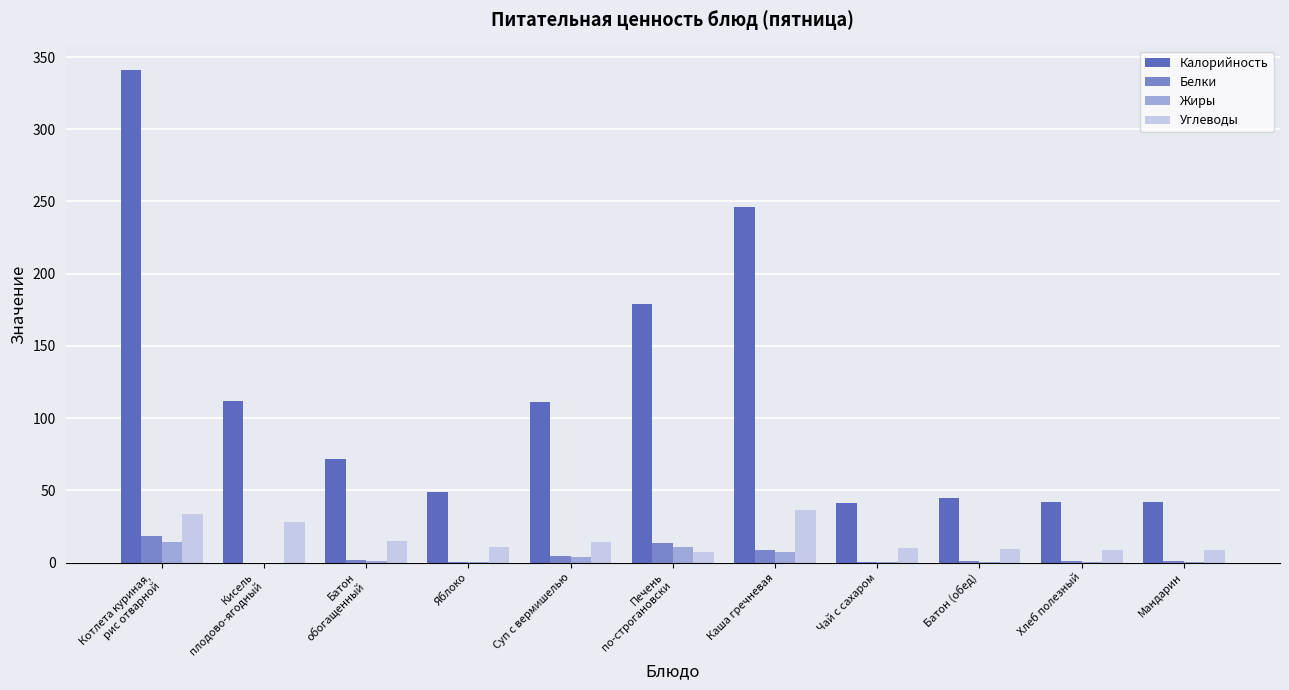

Which category has the highest value across all series?

Котлета куриная,
рис отварной